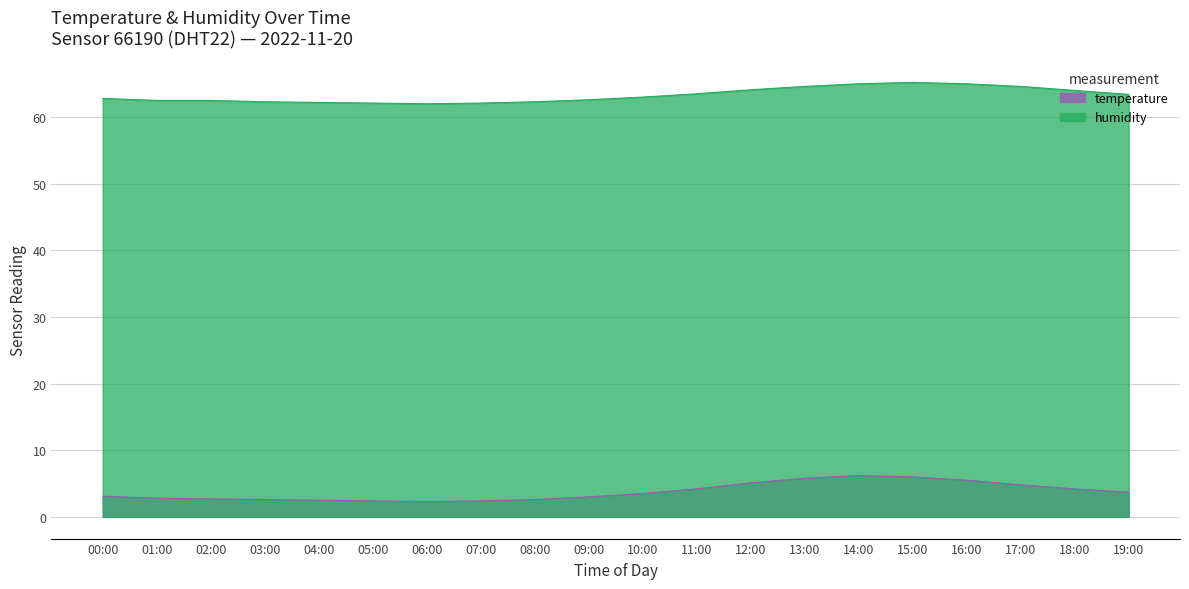

At which label does temperature first exceed 3?

00:00